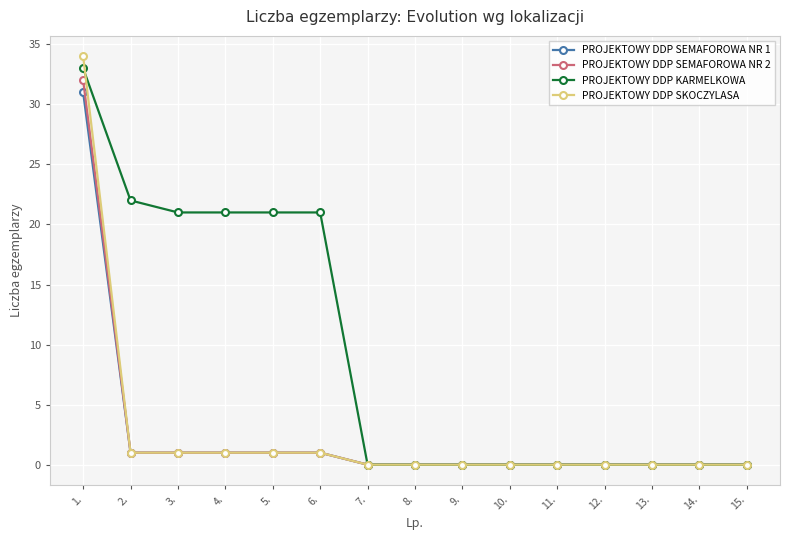

What value does the PROJEKTOWY DDP KARMELKOWA series have at 6., to the nearest 5?

20